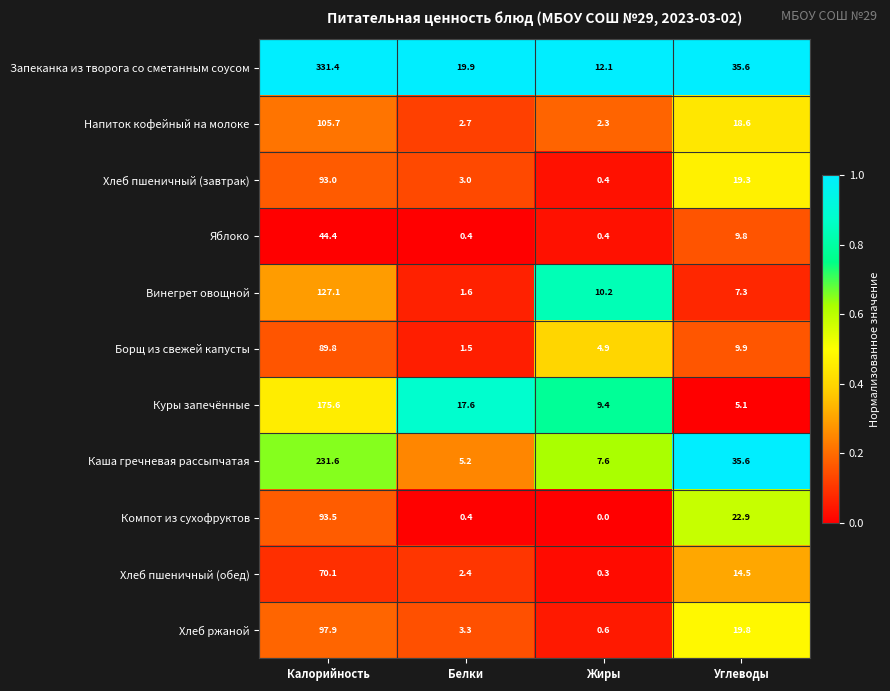

How many distinct data groups are displayed?

11